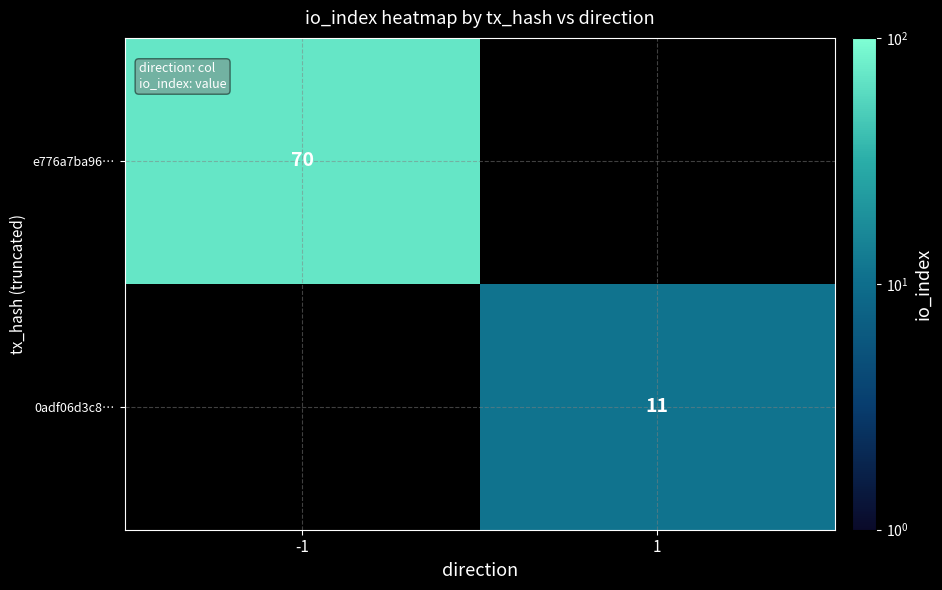

True or false: 0adf06d3c8… has a value of 19 at 1.

False